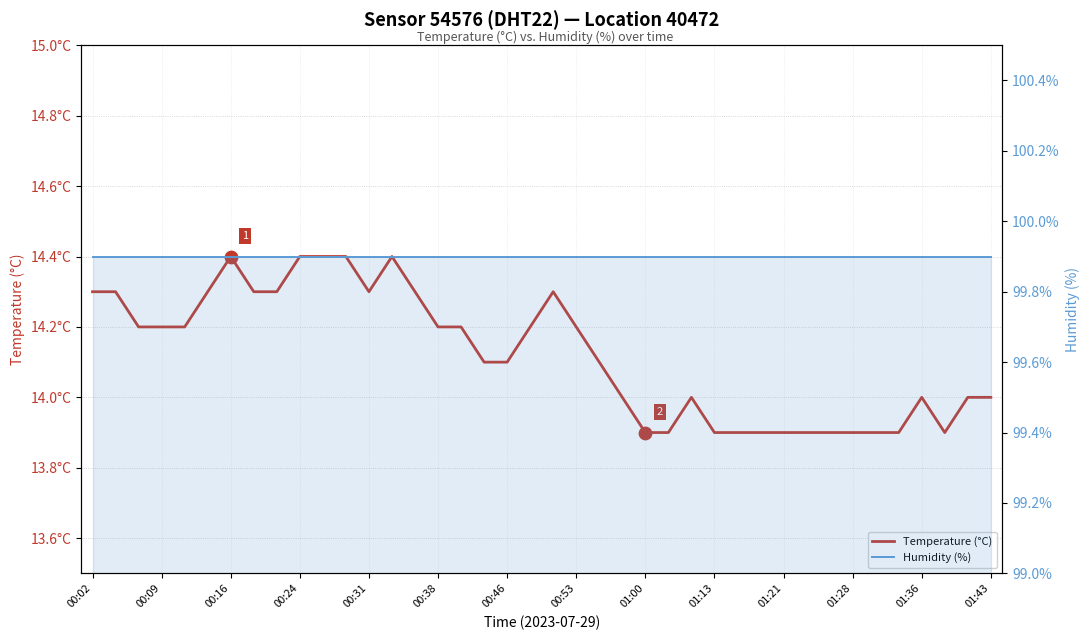

Which series has the largest total across all categories?

Humidity (%)